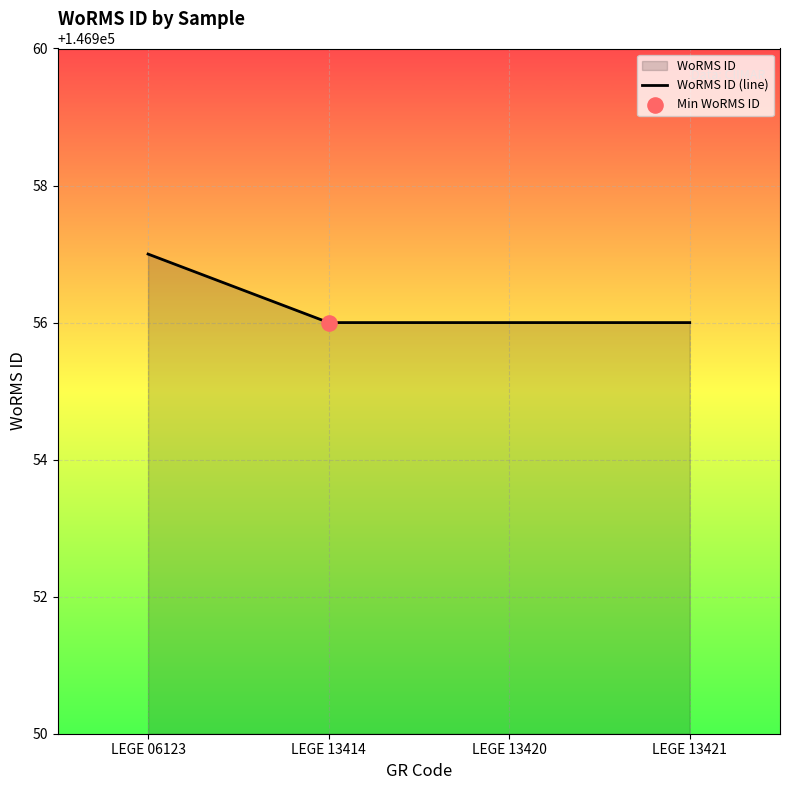

Which has a higher value, LEGE 06123 or LEGE 13421?

LEGE 06123